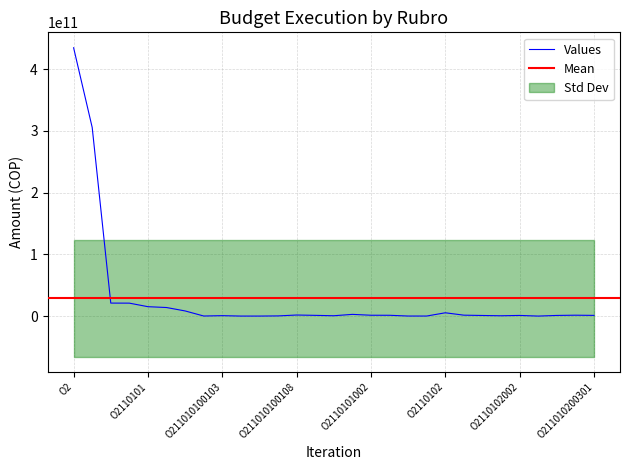

Does the chart display data point markers on the line(s)?

No